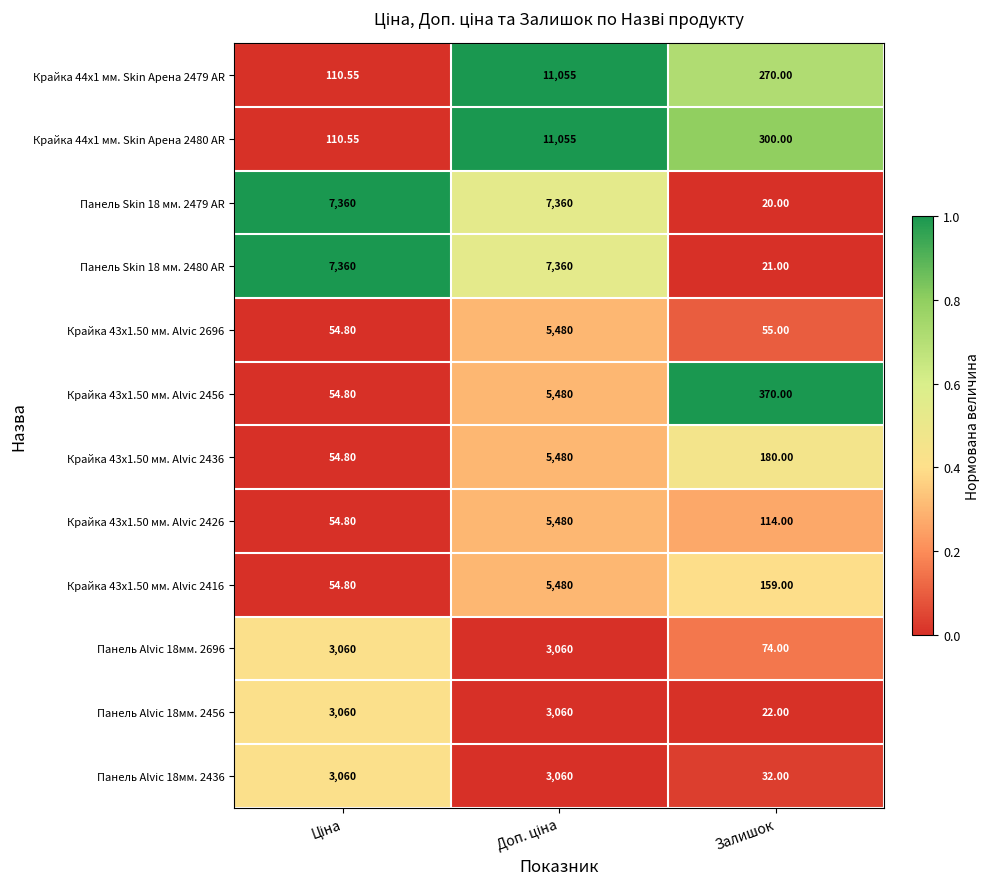

How many data points in Панель Skin 18 мм. 2480 AR are less than 7360?

1